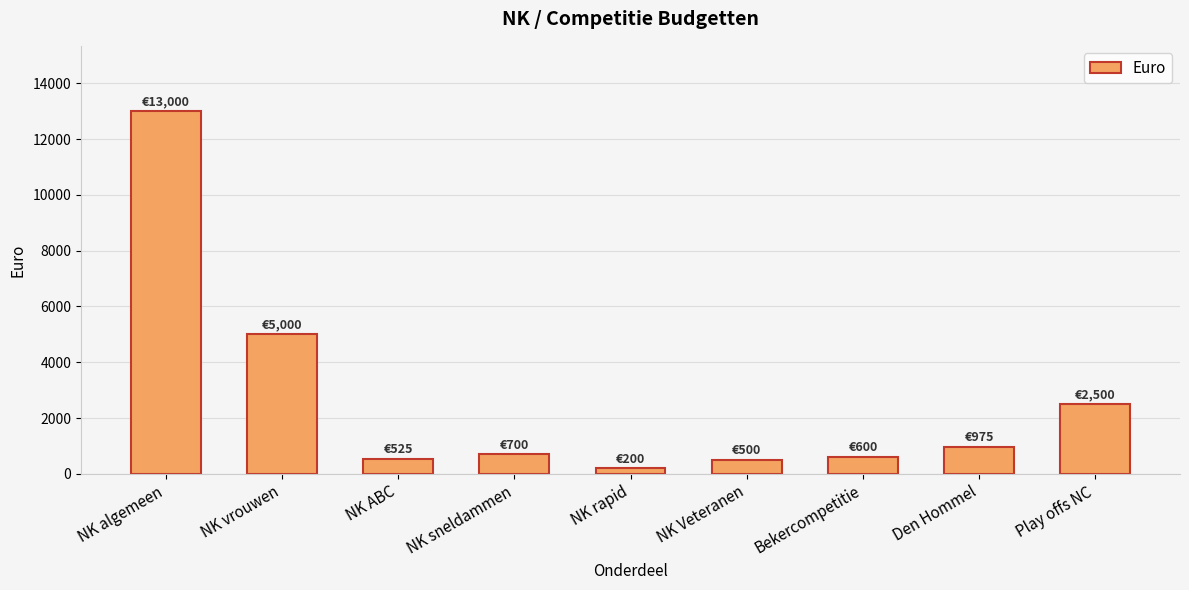

What is the average value?

2667